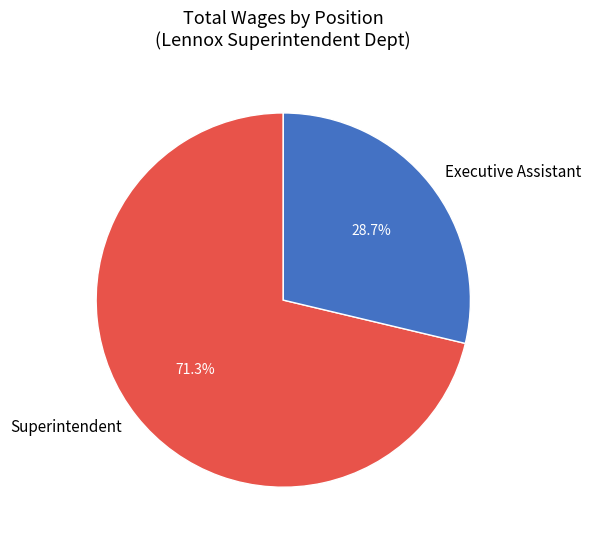

What is the majority slice?

Superintendent